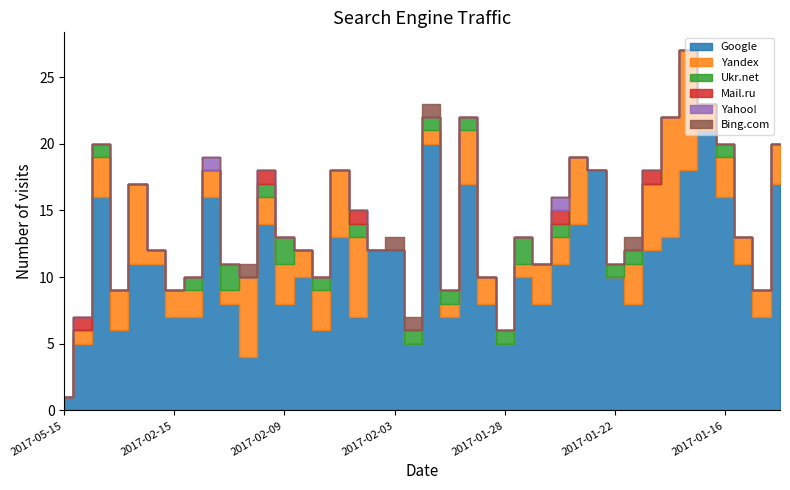

The value of Yahoo! at 2017-01-30 is 0. True or false?

False